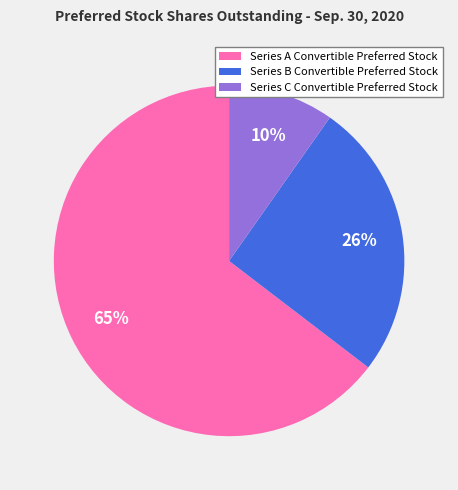

Rank the categories by value from lowest to highest.

Series C Convertible Preferred Stock, Series B Convertible Preferred Stock, Series A Convertible Preferred Stock